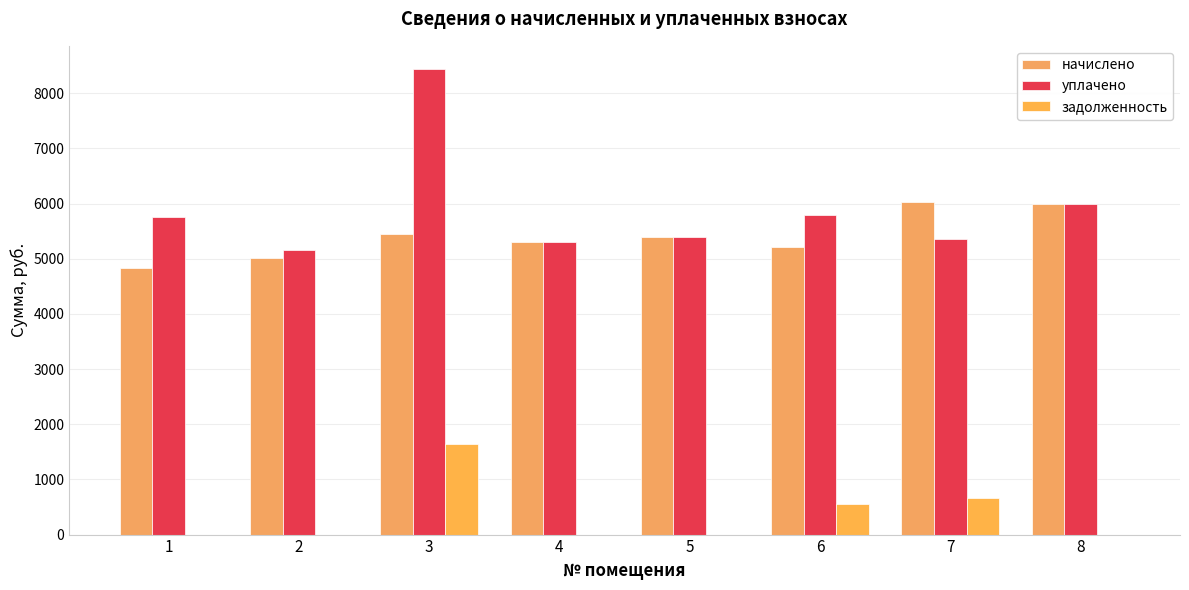

How many groups of bars are there?

8